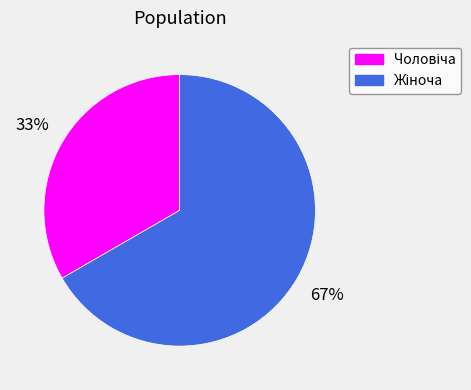

How many segments does this pie chart have?

2